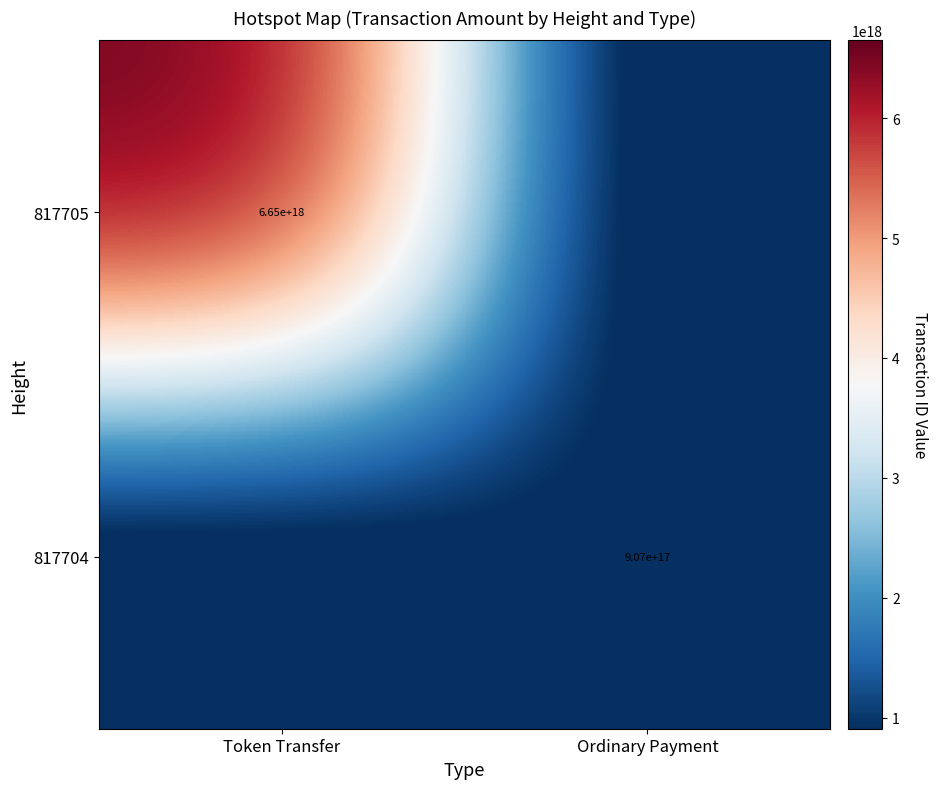

True or false: 817704 has a value of 514291891368923904 at Ordinary Payment.

False